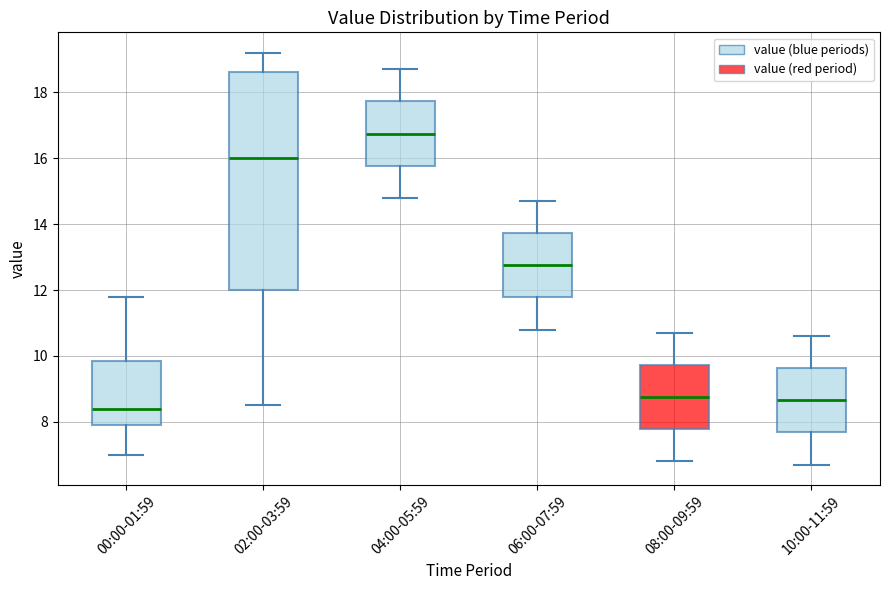

Which box's median line is the lowest?

00:00-01:59